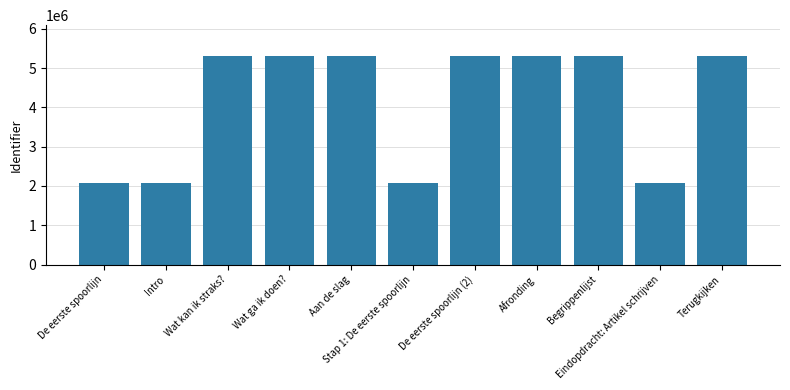

What is the approximate value at Eindopdracht: Artikel schrijven?

2076318